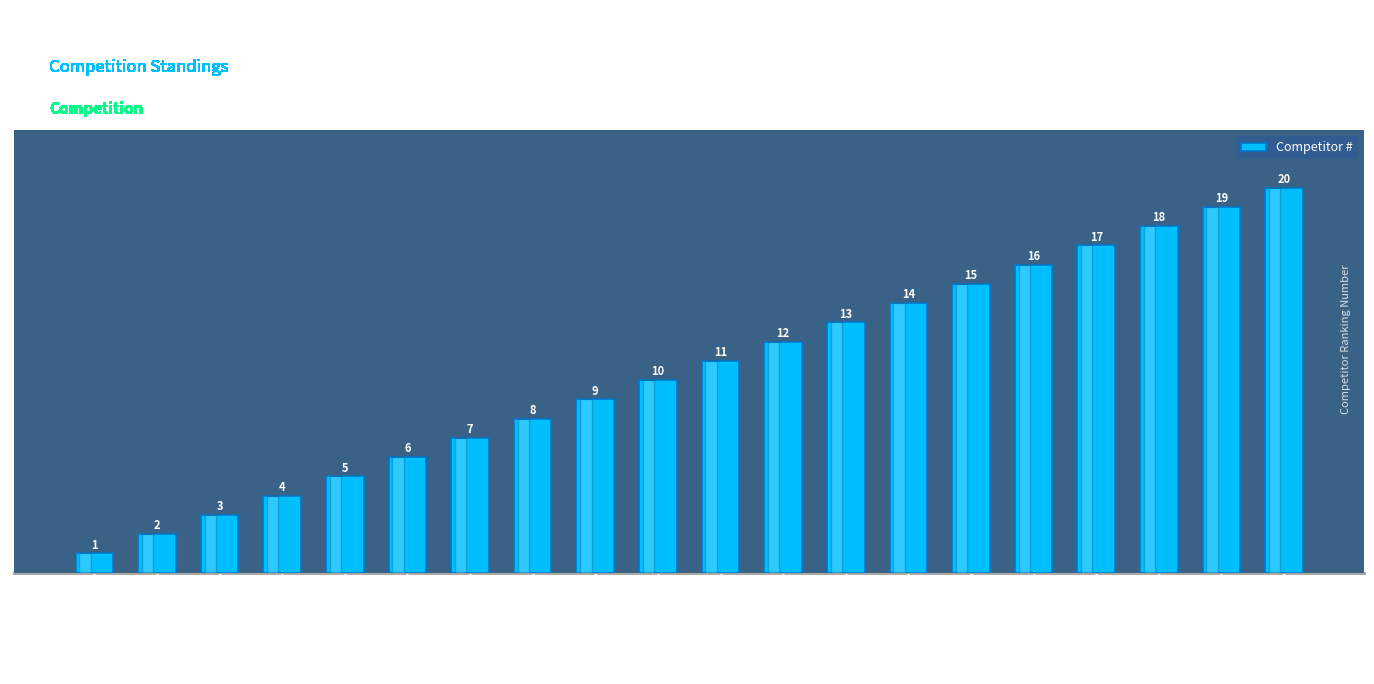

Rank the categories by value from highest to lowest.

Rqmfbpyy Lyyehtiq, R4ifdx3i Pbifn5ta, Pq4gbimi Imqfcrwq, Philips Patrick, Pbafgzti Toqeyboq, Pedicini Francesco, Mutwadige Nishanta, Martinelli Paolo, Lmuf6d7y Sqifs6ba, Liyanage Ari, Leifvr5a Izyezrqq, Kpefmlxa Sd4fepty, Gaifarta Kmefgnwq, Fiyfzz6y Inefa5wq, Fabiano Stefano, Donnini Rodolfo, Cristiani Gianluca, C4af6qeq Lyae6hqa, C4af3wey Gomfxmaq, Amarasingha Amila